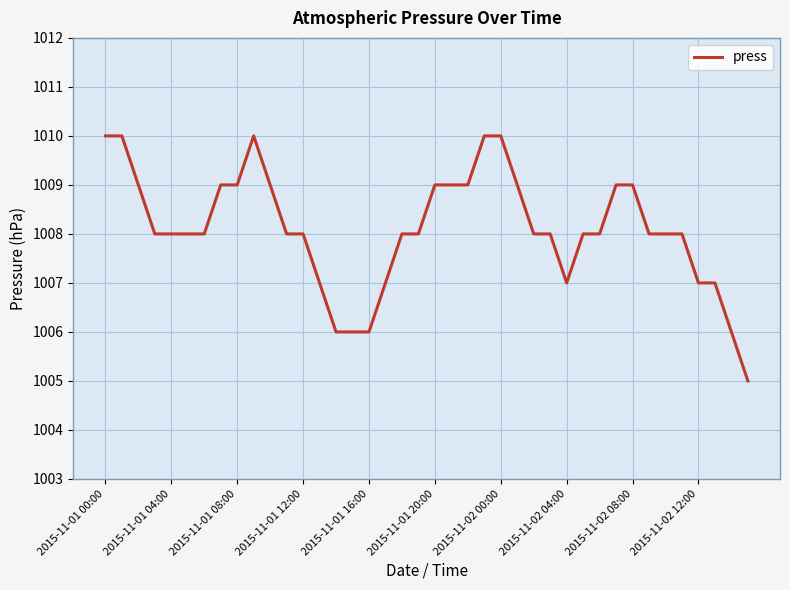

What is the difference between the maximum and minimum values?

5